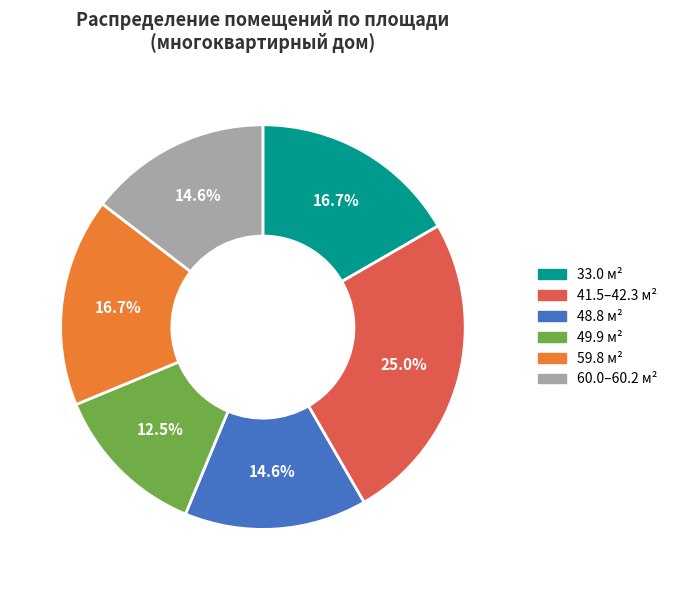

Is there any slice that represents more than half of the pie?

No